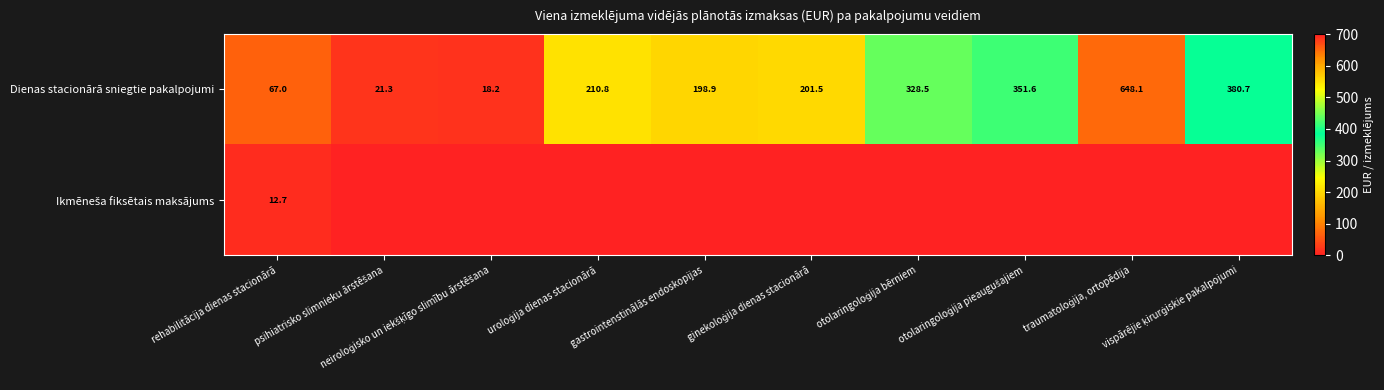

How many distinct data groups are displayed?

2